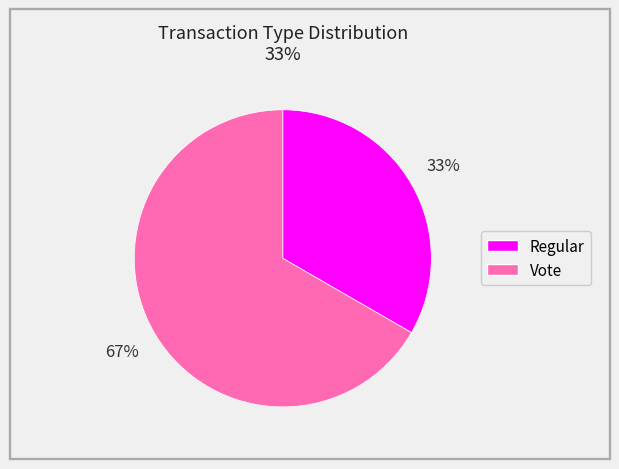

To the nearest percent, what is the combined percentage of Regular and Vote?

100%